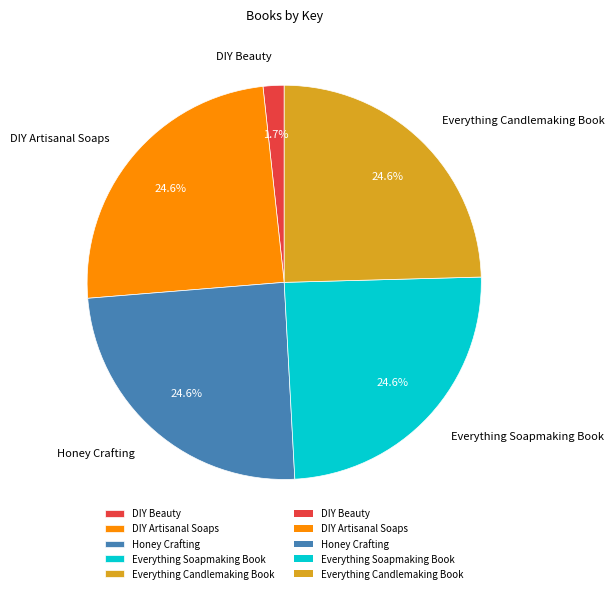

Count the number of slices in the pie.

5